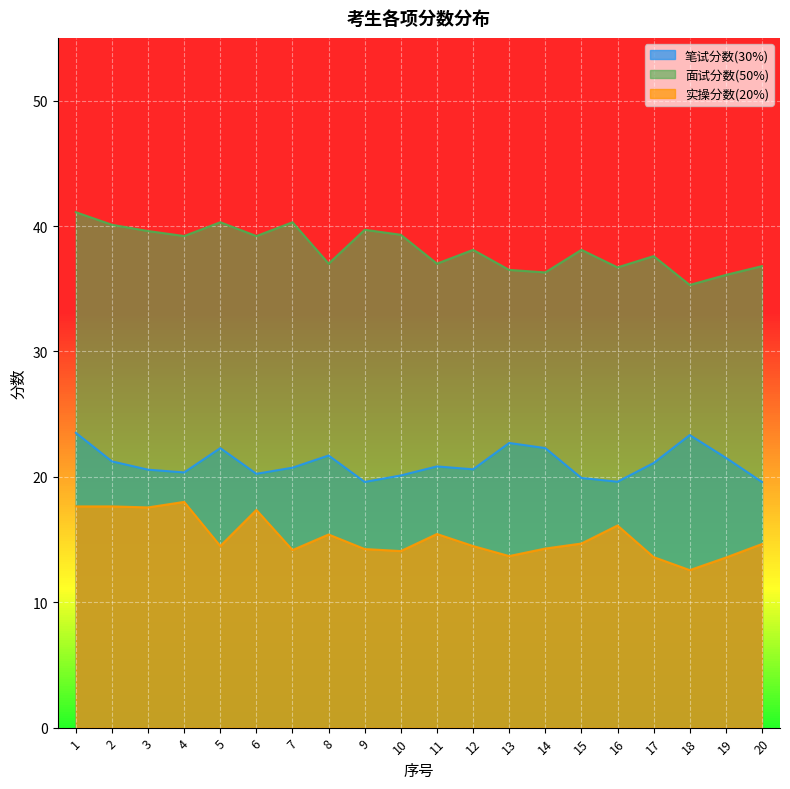

True or false: 实操分数(20%) has a value of 13.6 at 17.

True